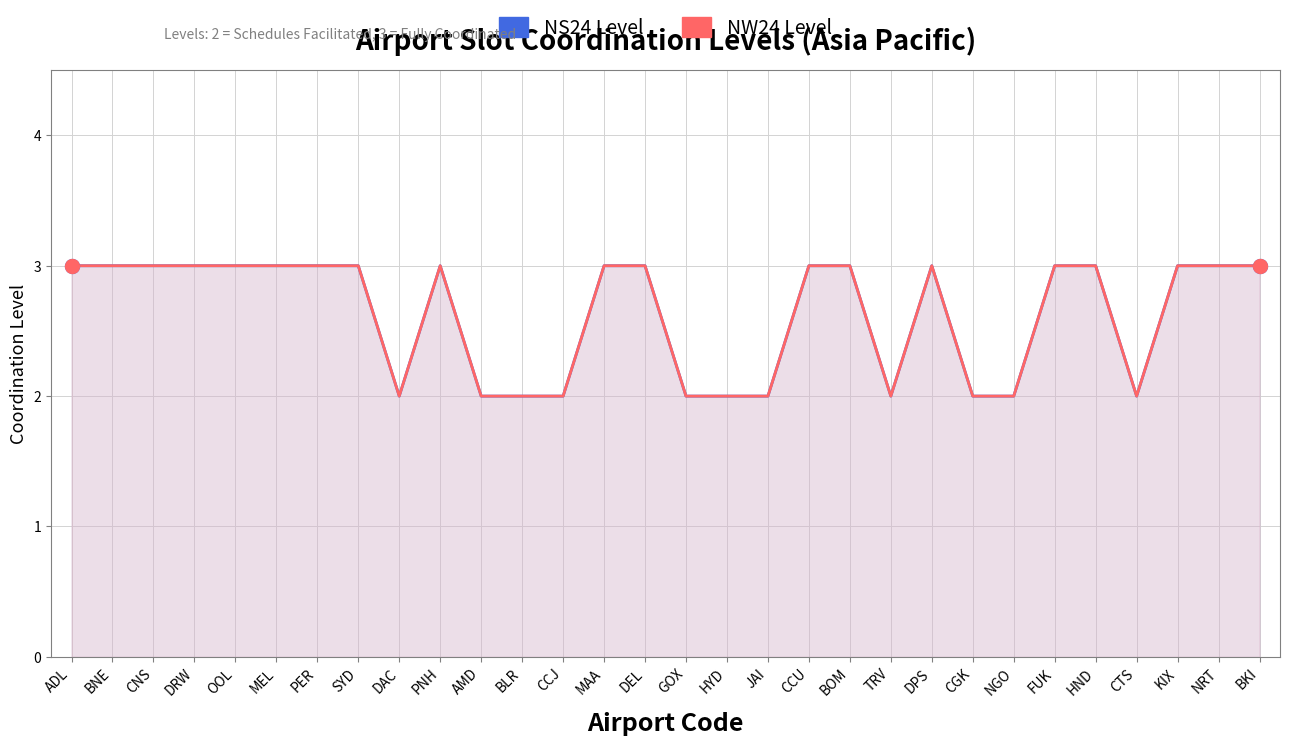

Which series has the widest spread of Y values?

NS24 Level